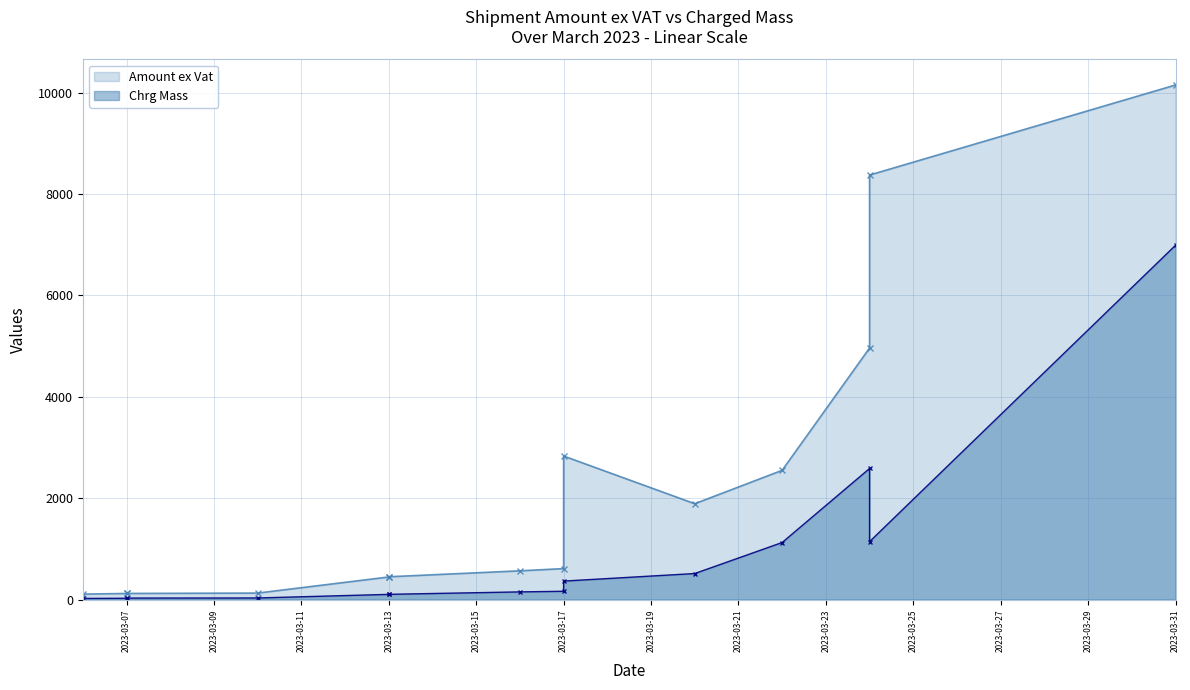

What is the value of the Chrg Mass point at the 2nd from the left?

25.0